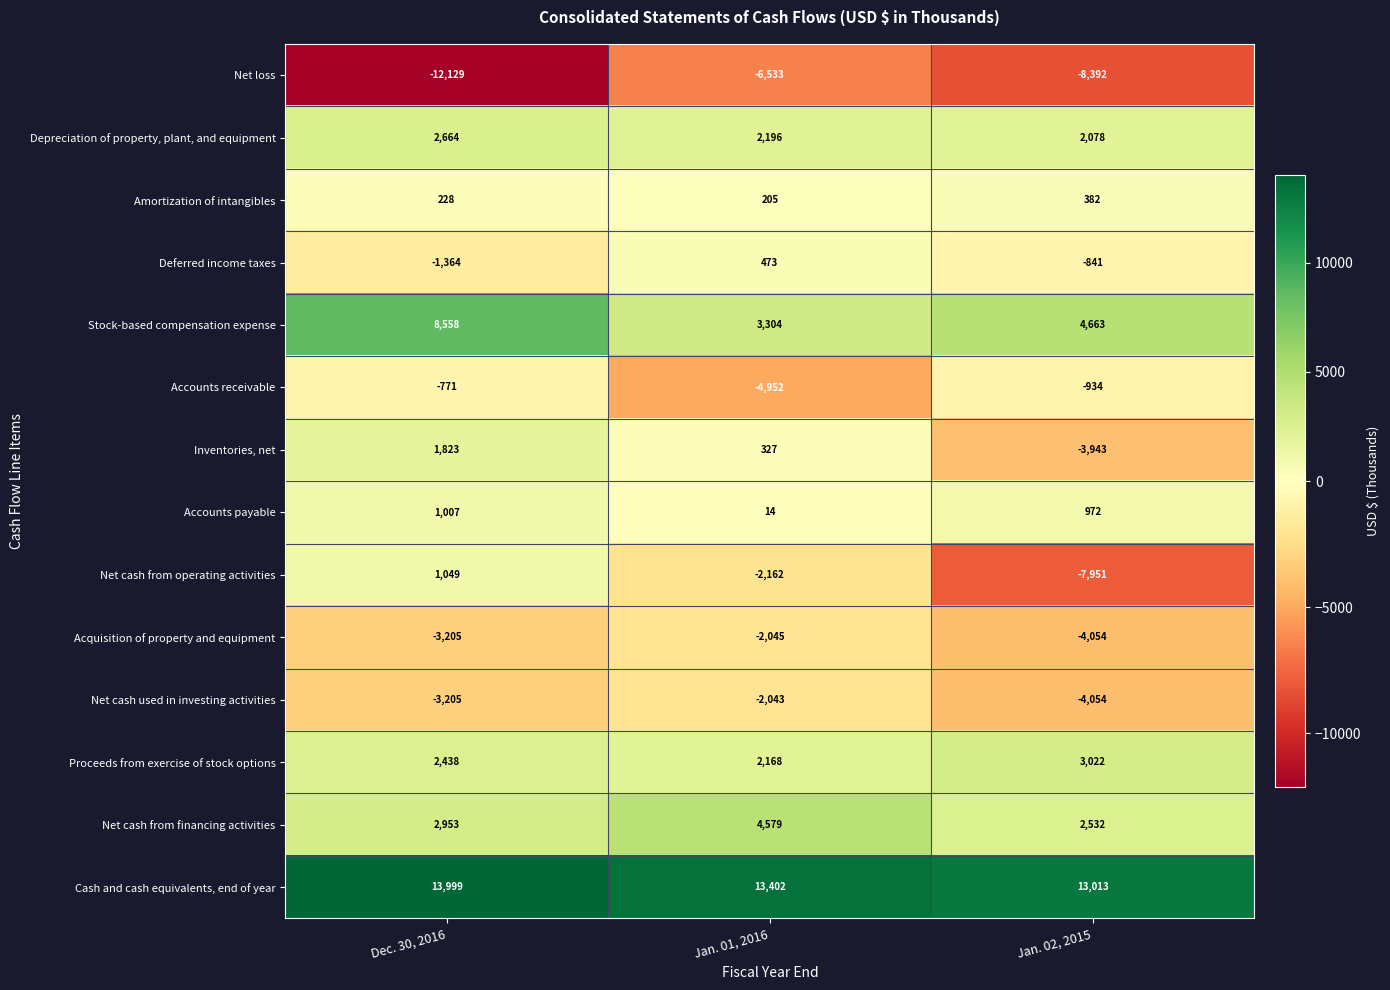

The value of Stock-based compensation expense at Jan. 02, 2015 is 3252. True or false?

False